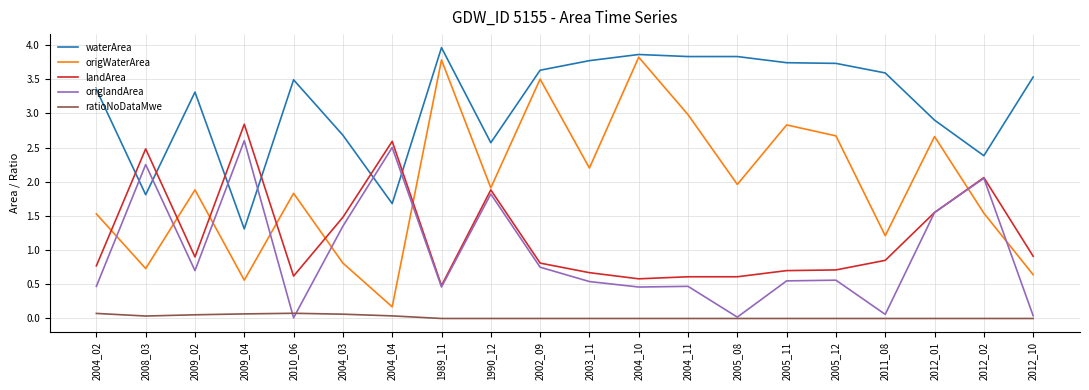

Is the value of landArea at 2009_04 greater than the value of ratioNoDataMwe at 2012_02?

Yes